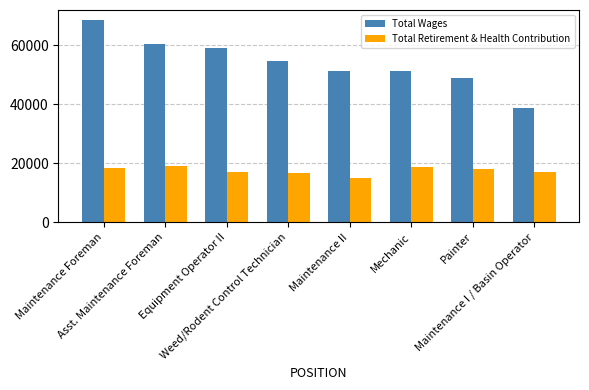

How many series are shown in this chart?

2